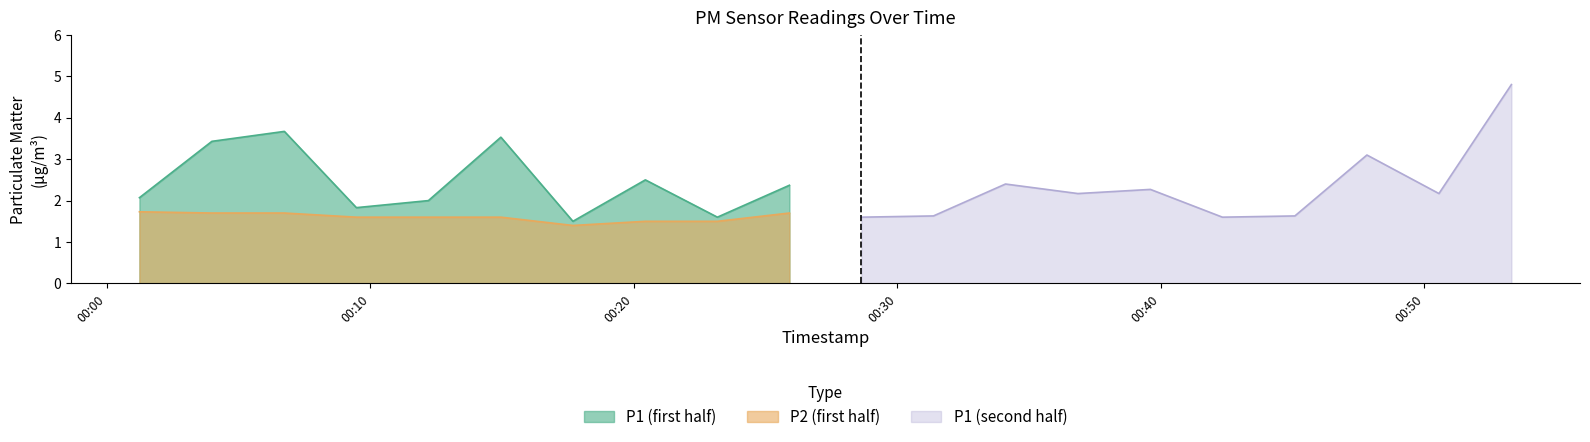

How many interior local peaks does the P1 series have?

7